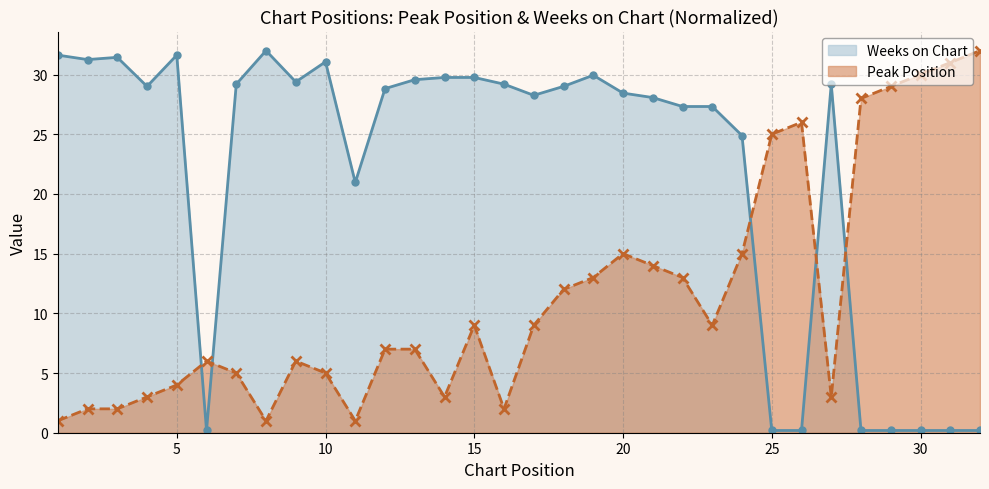

What is the value of the Weeks on Chart (line) point at the 22nd from the left?

27.3